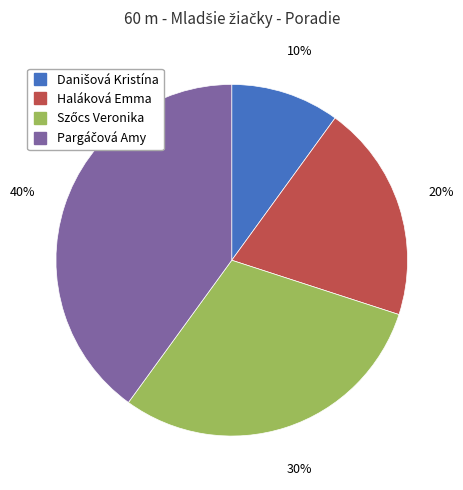

How many segments does this pie chart have?

4